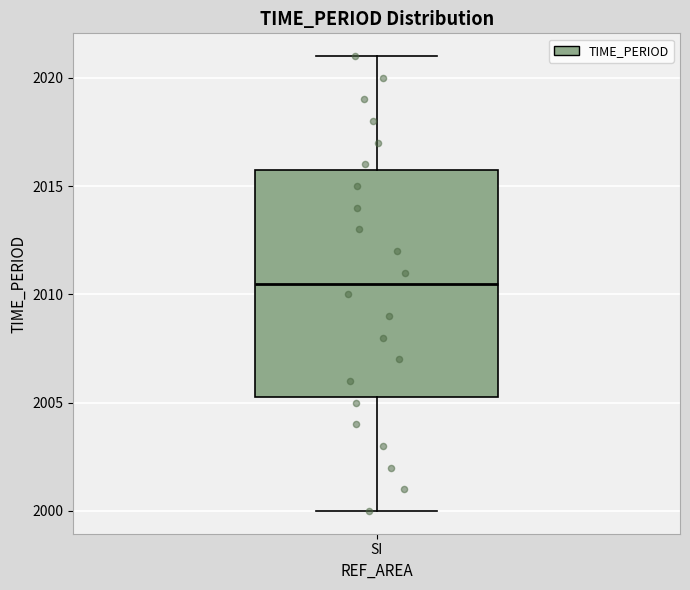

Where is the upper edge of the box for SI on the y-axis? The values are not printed on the chart, so give them approximately, as read against the axis.

2016.0